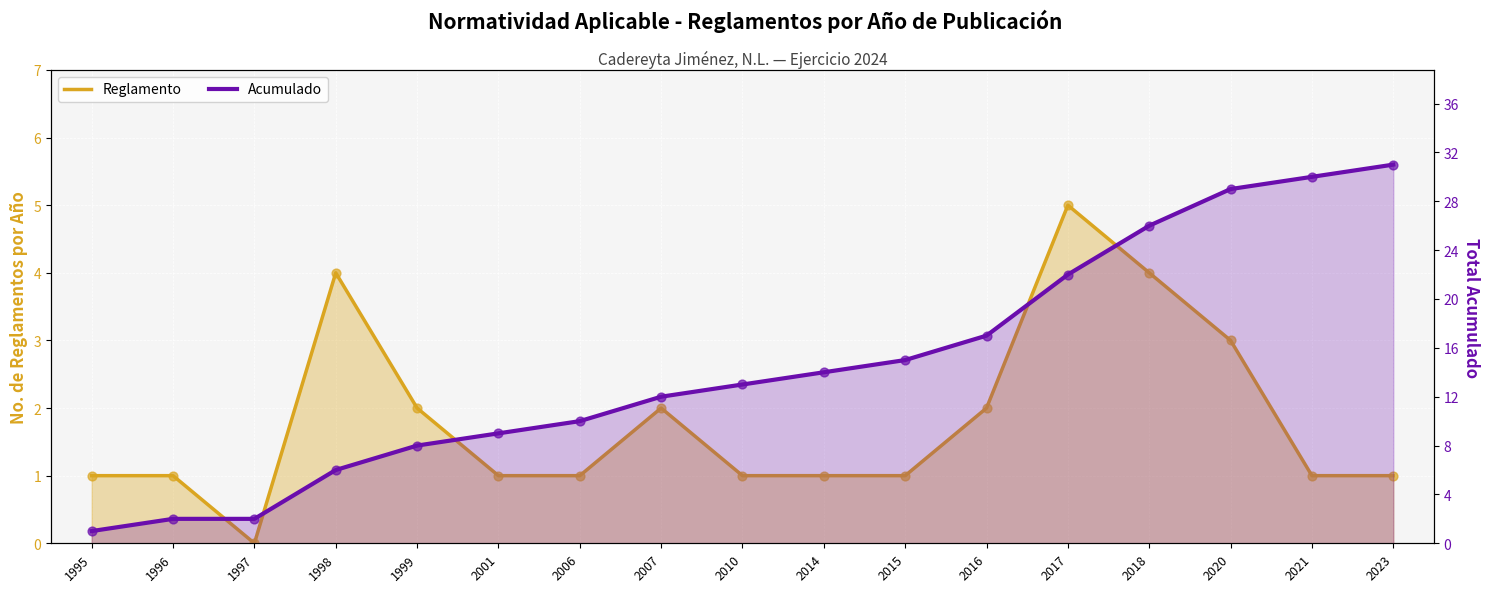

What are all the series names shown in the legend?

Reglamento, Acumulado